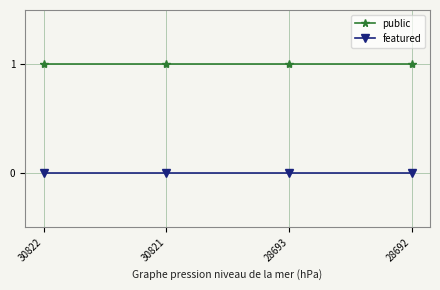

What is the sum of all public values?

4